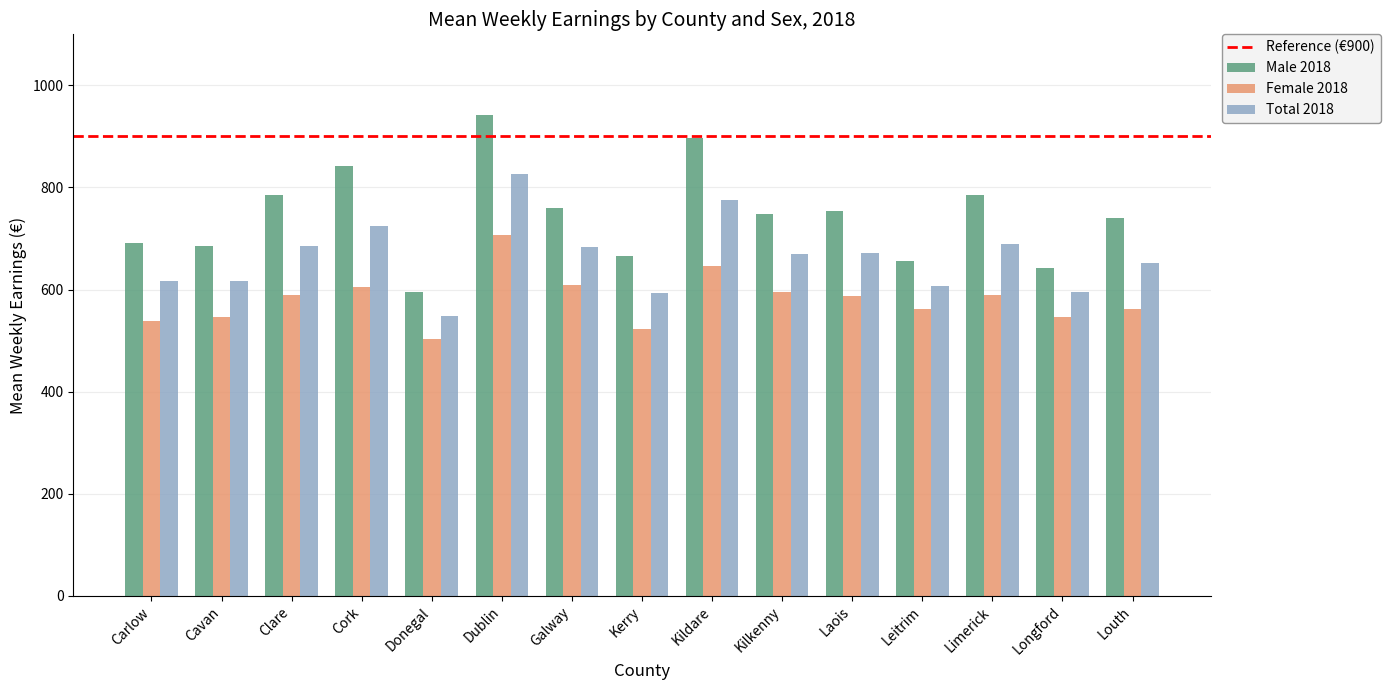

What is the spread (max minus min) of values at Louth?

177.3